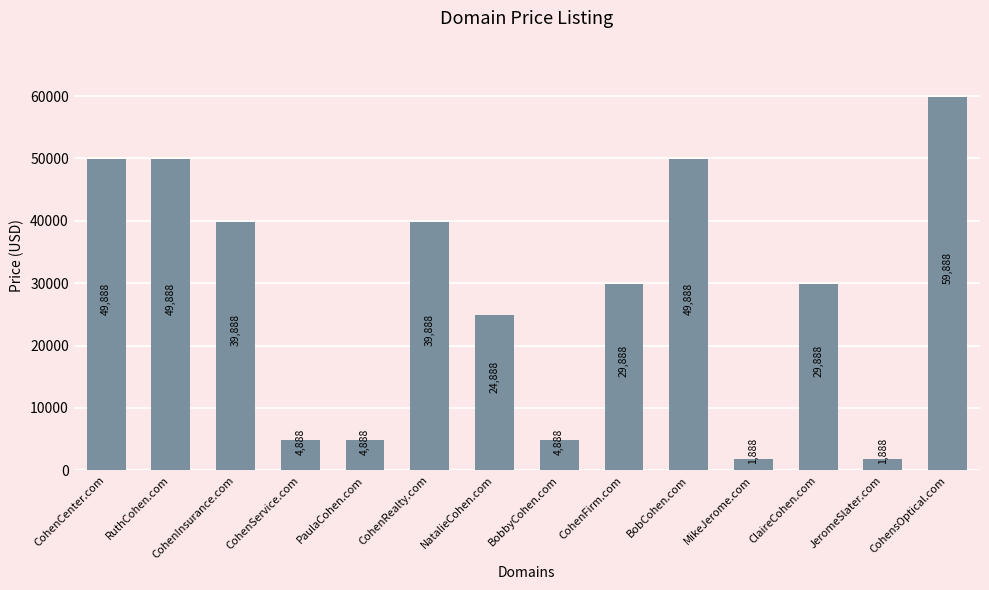

What is the label of the 4th bar from the right?

MikeJerome.com